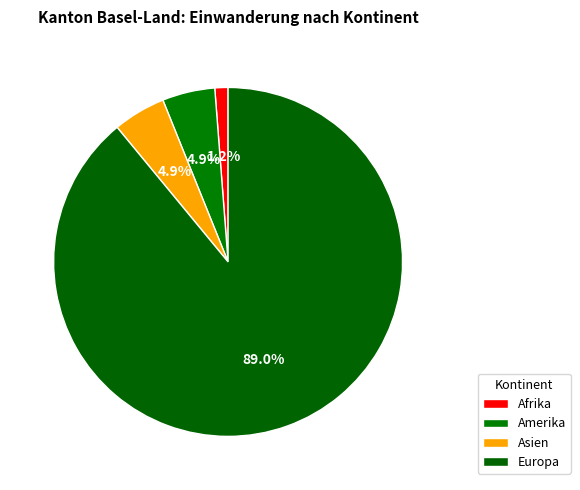

To the nearest percent, what is the difference between the Europa and Amerika slice percentages?

84%